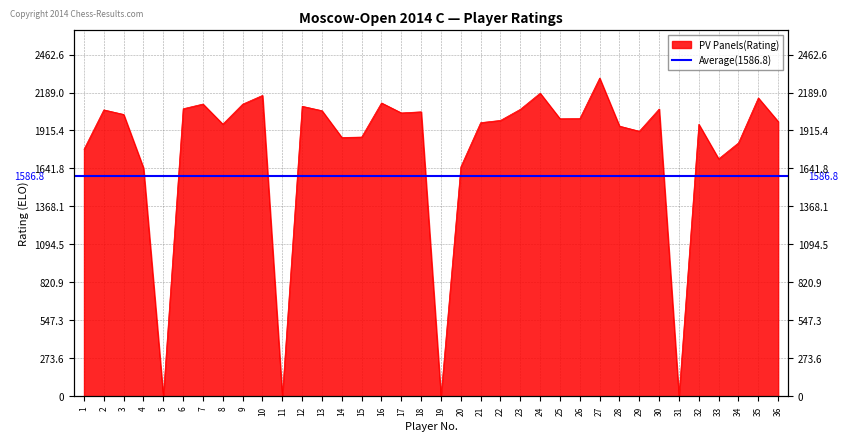

What is the difference between the values at 28 and 29?

37